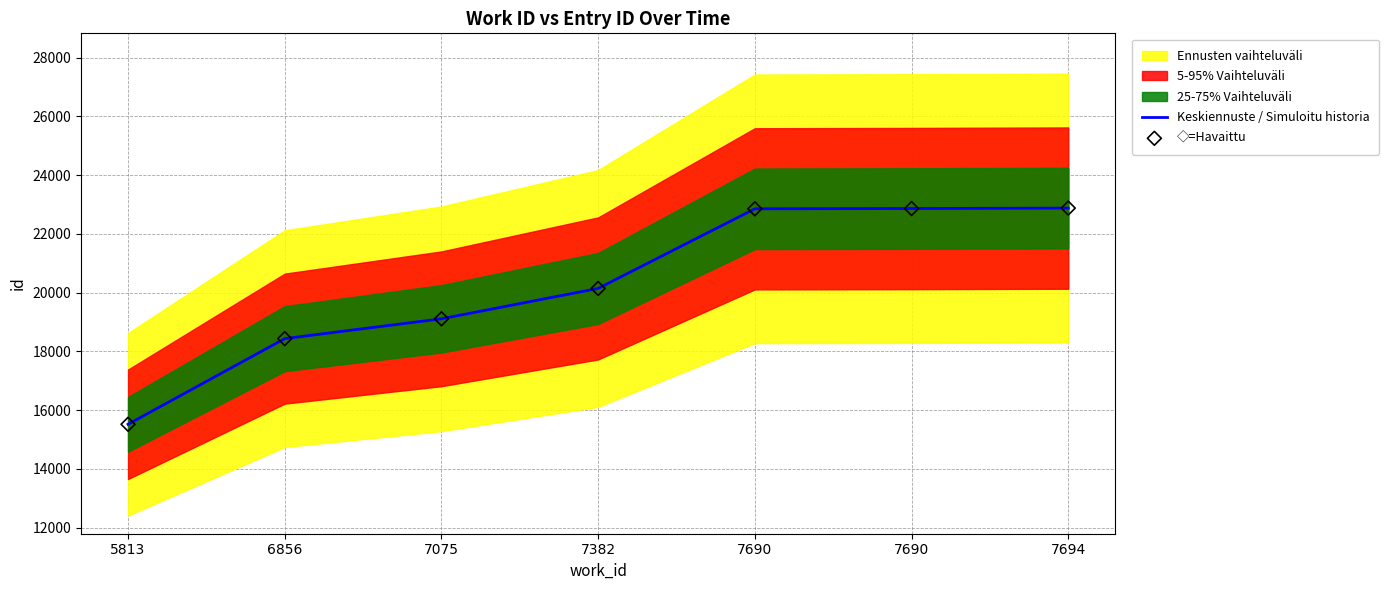

What is the total value across all series at 7075?

38224